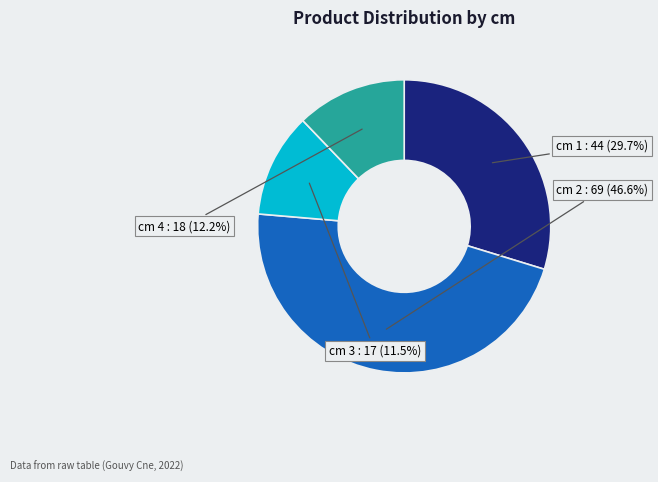

Does any single category account for the majority?

No